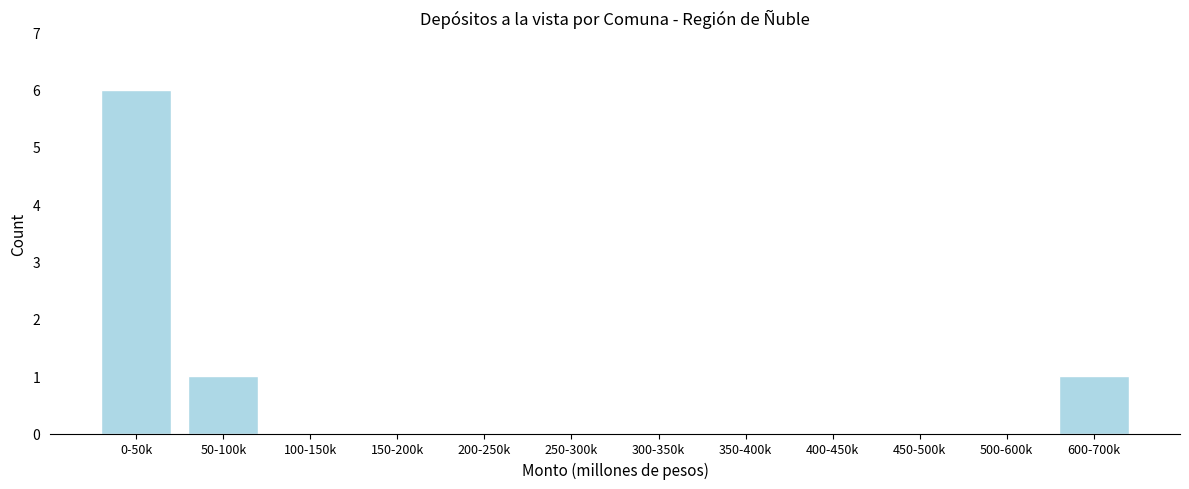

Reading left to right, transcribe all the data shown in this chart.

0-50k=6	50-100k=1	100-150k=0	150-200k=0	200-250k=0	250-300k=0	300-350k=0	350-400k=0	400-450k=0	450-500k=0	500-600k=0	600-700k=1